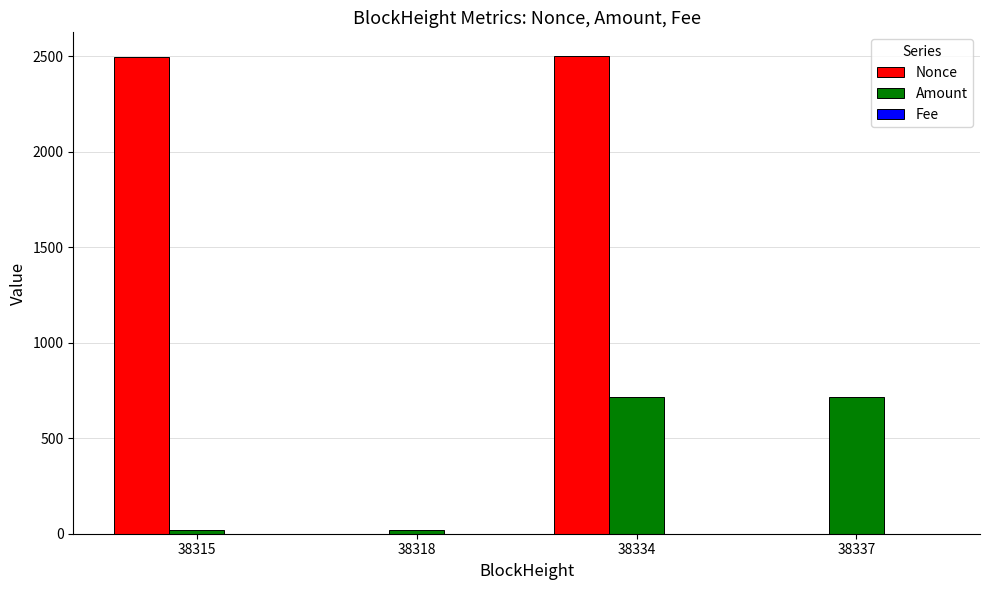

Are the bars grouped side by side (vs. stacked)?

Yes